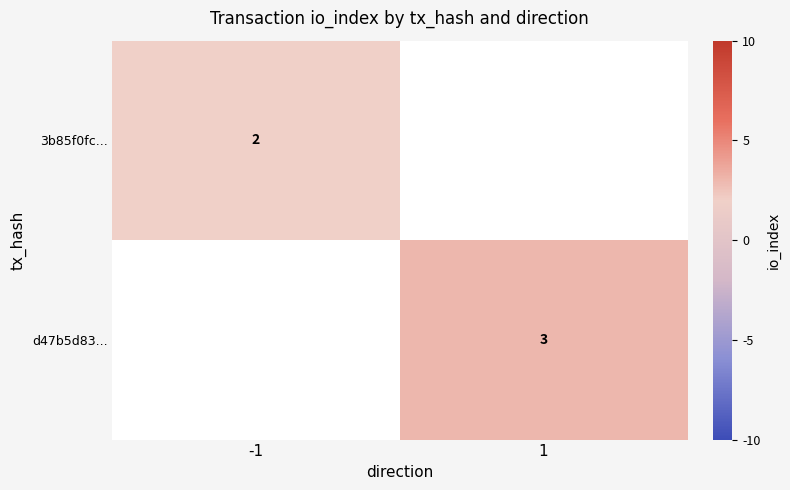

The d47b5d83... series shows 3 at 1. True or false?

True